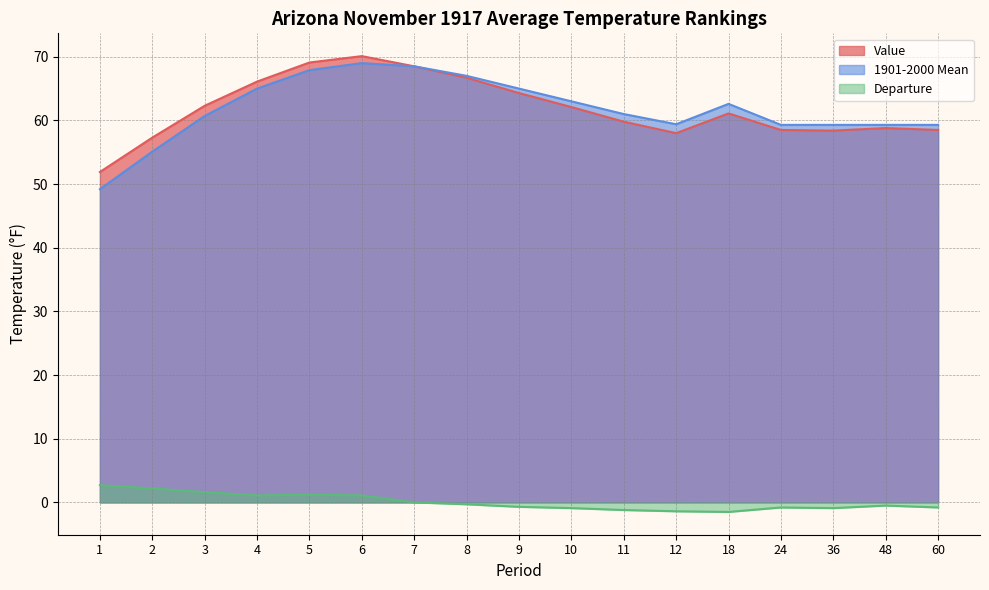

Rank the series by their maximum value, from lowest to highest.

Departure, 1901-2000 Mean, Value